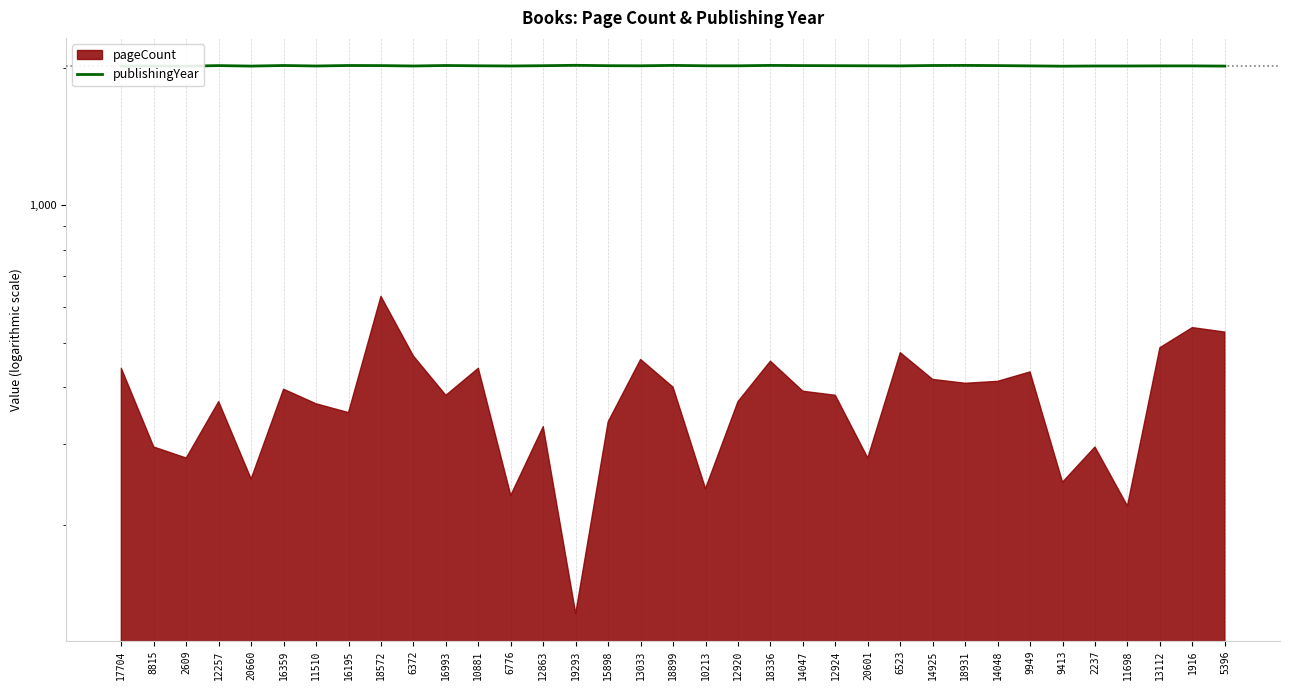

Reading left to right, what are all the values shown in this chart?

17704=2015	8815=2016	2609=2014	12257=2020	20660=2015	16359=2021	11510=2016	16195=2021	18572=2020	6372=2016	16993=2021	10881=2018	6776=2016	12863=2019	19293=2023	15898=2019	13033=2018	18899=2022	10213=2018	12920=2018	18336=2022	14047=2020	12924=2019	20601=2018	6523=2017	14925=2021	18931=2022	14048=2020	9949=2017	9413=2014	2237=2016	11698=2016	13112=2017	1916=2017	5396=2015